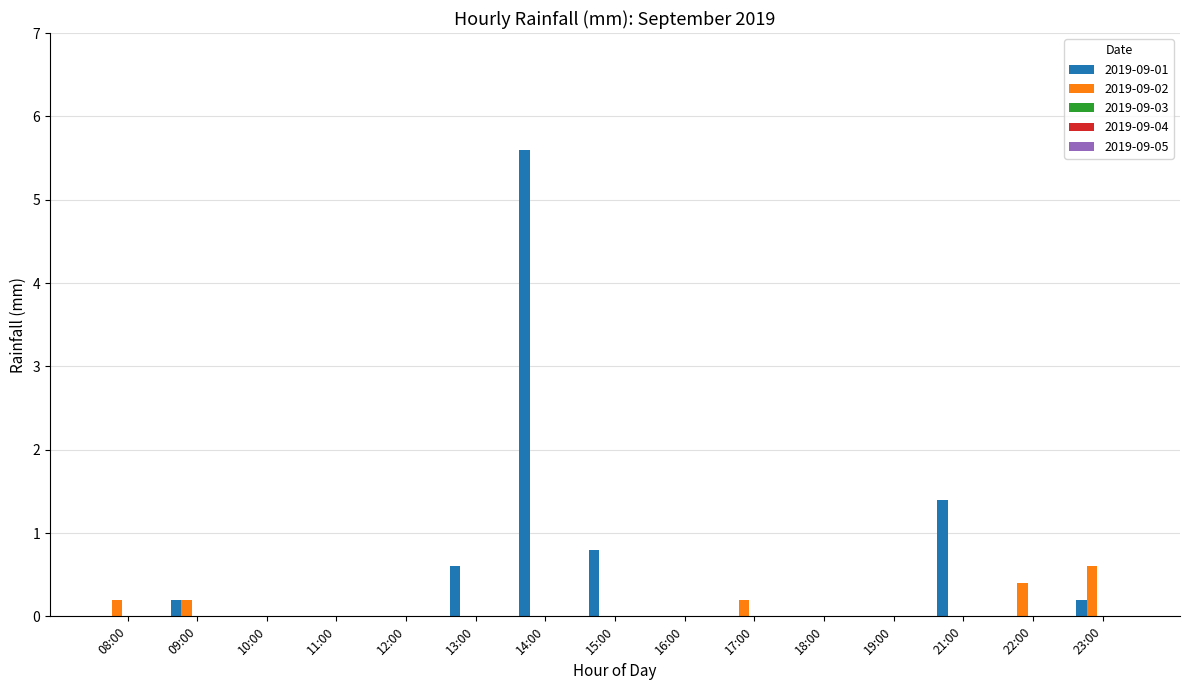

Between 12:00 and 21:00, which series saw the biggest shift?

2019-09-01